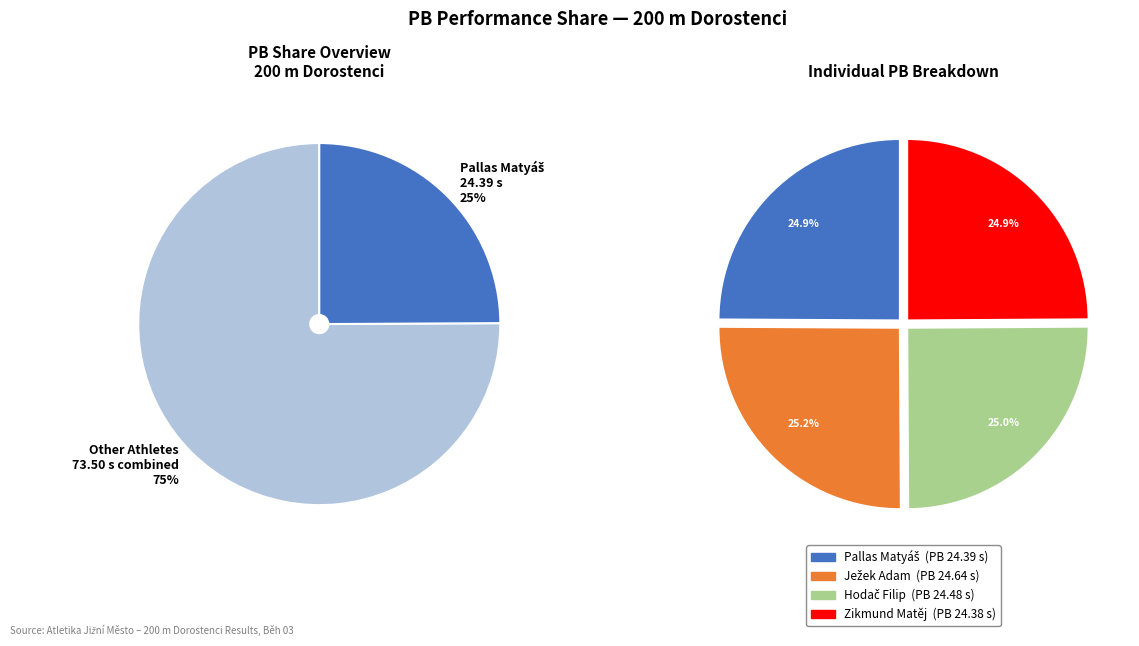

Is Pallas Matyáš the majority of the pie?

No